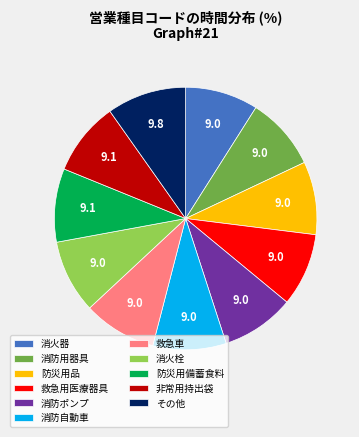

True or false: 消防ポンプ accounts for 22% of the total.

False